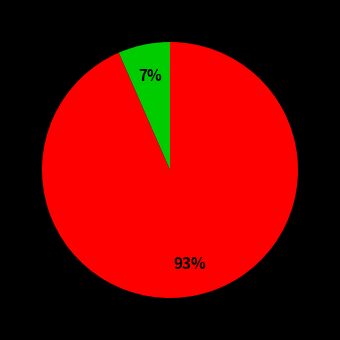

Is there a majority slice in this chart?

Yes